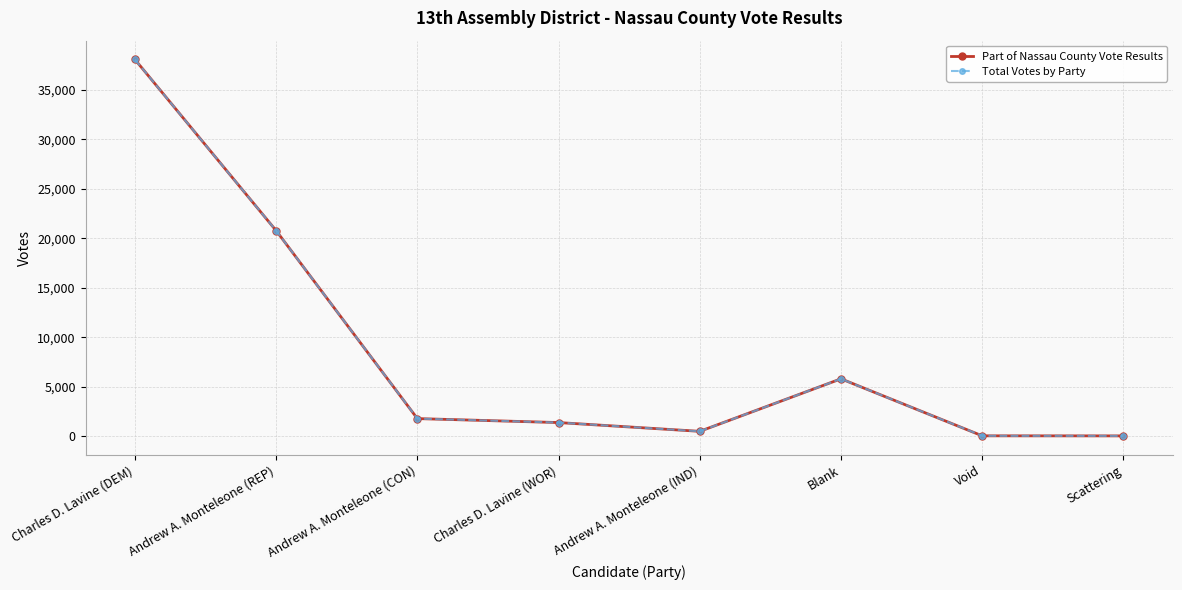

Is this an area chart (filled region under the line)?

No